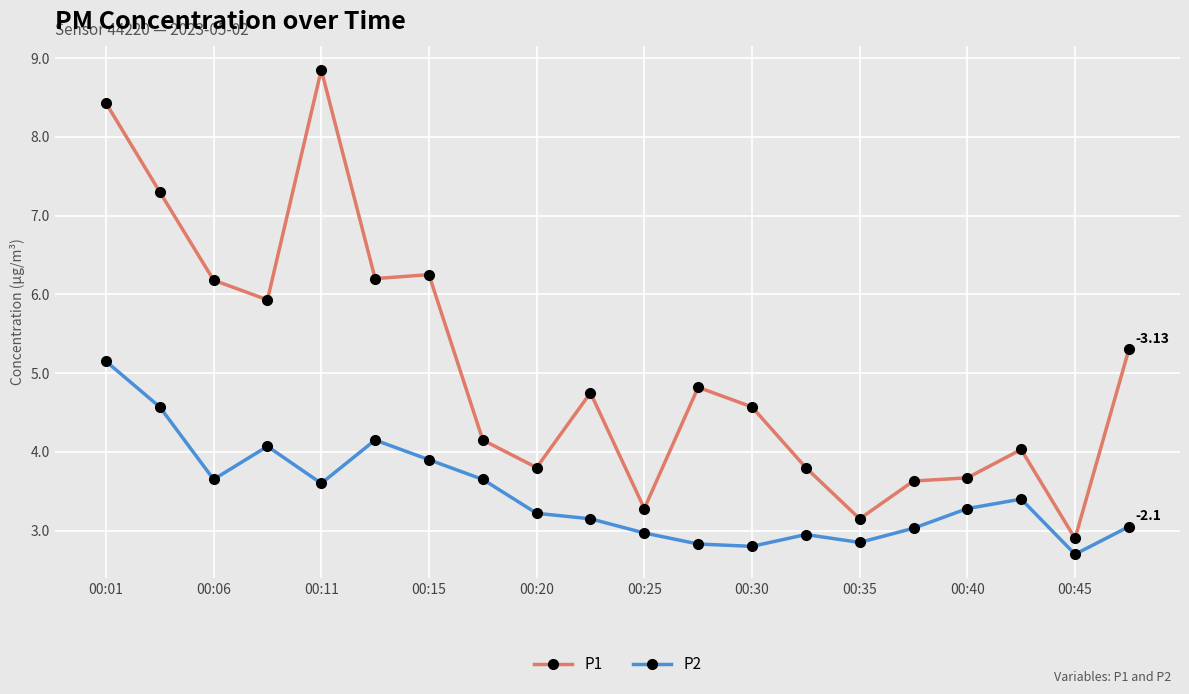

What is the difference between the second highest and minimum values in the P1 series?

5.5